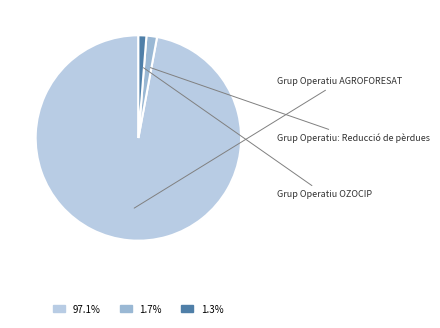

How many slices are in this pie chart?

3